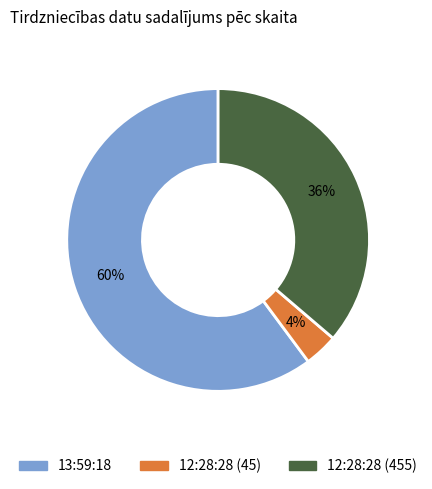

Rank the categories by value from lowest to highest.

12:28:28 (45), 12:28:28 (455), 13:59:18